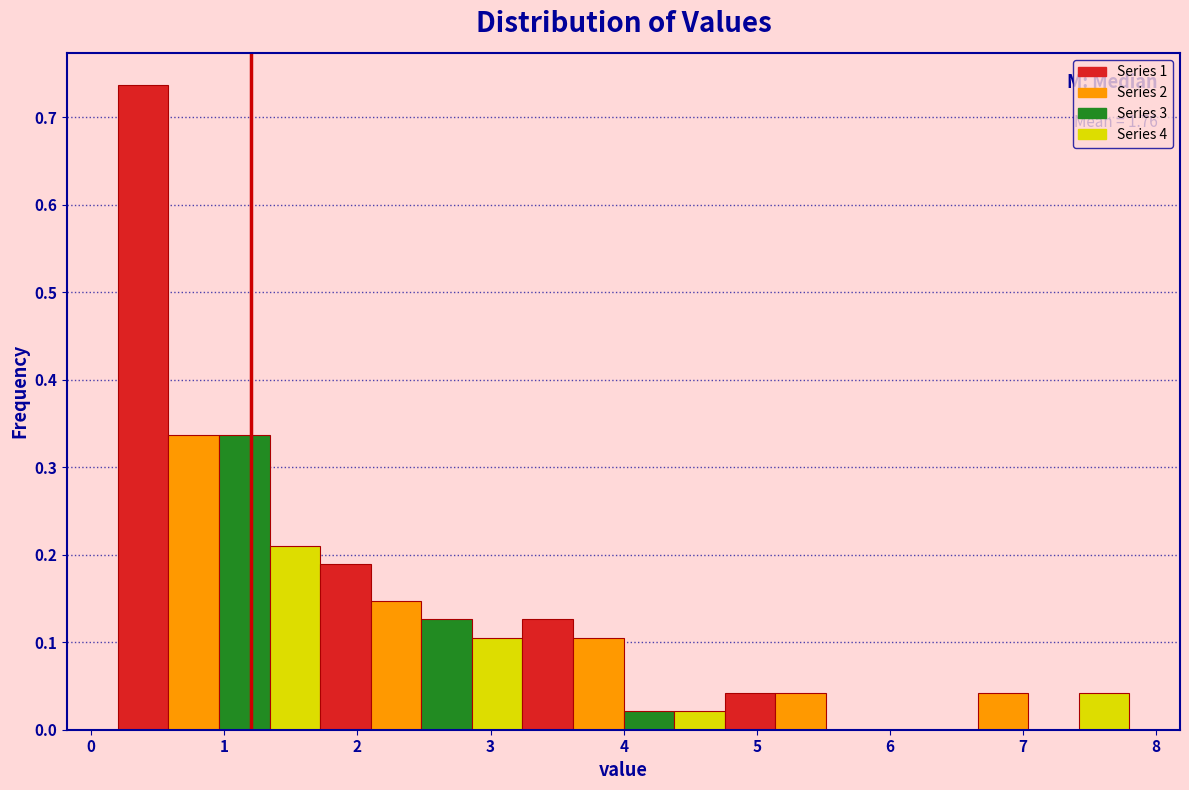

Read against the x-axis, roughly where is the centre of the tallest bar?

0.4